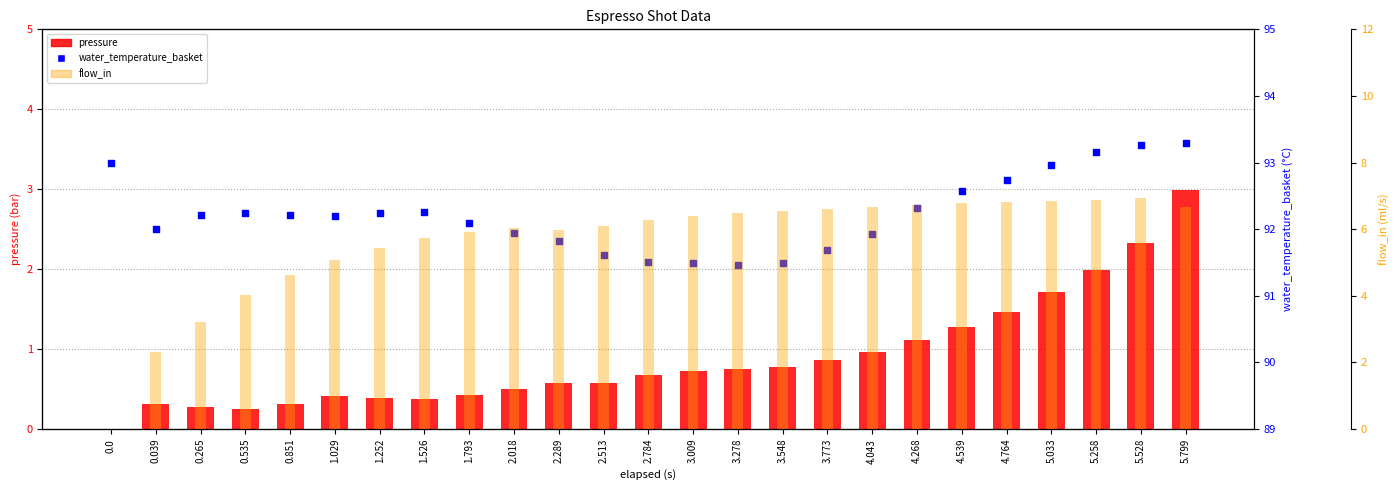

Which series contains the lowest Y value?

pressure